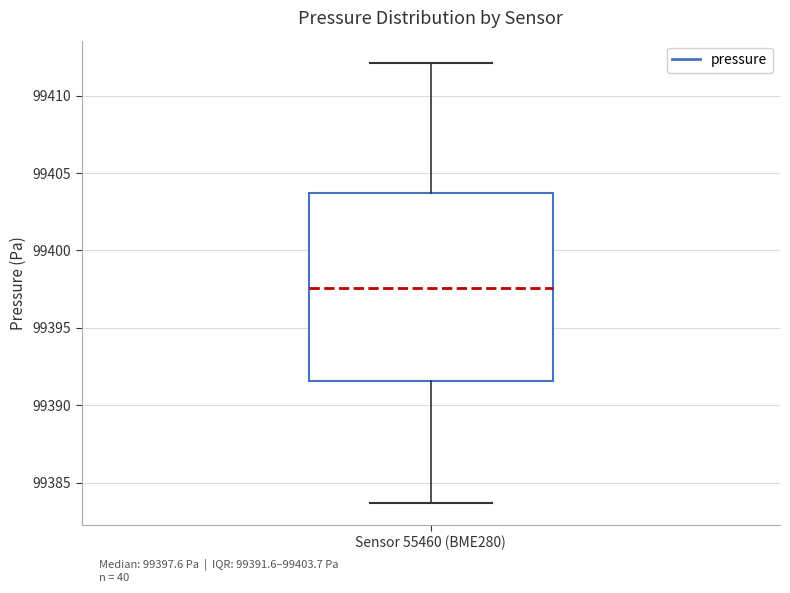

Transcribe this box plot: give where the median line is, the range the box spans, and where the two whiskers end, as read against the y-axis. The values are not printed on the chart, so give them approximately, as read against the axis.

median 99397.5, box 99391.5 to 99403.5, whiskers 99383.5 to 99412.0